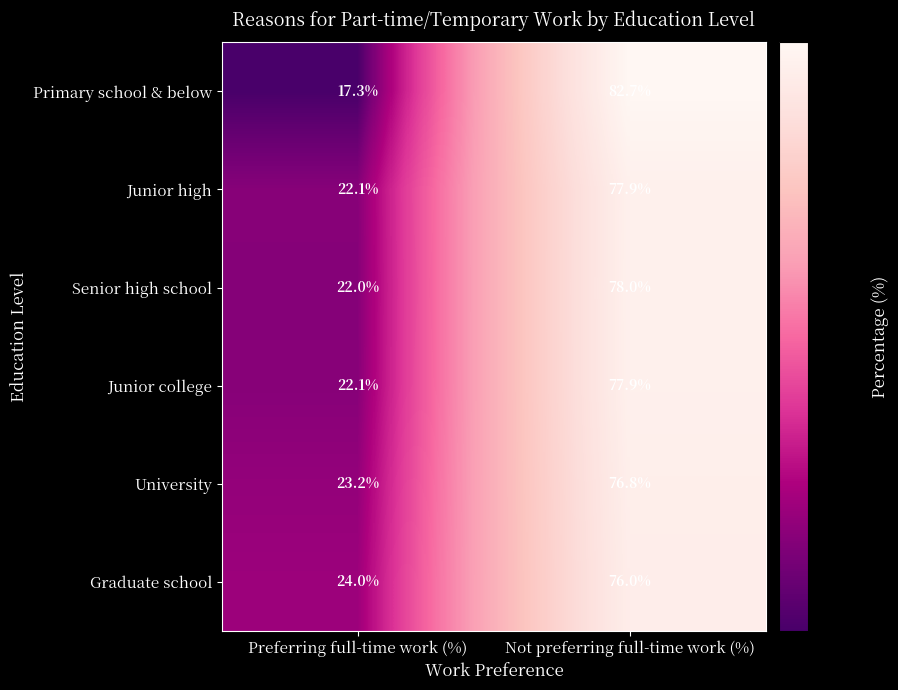

Which series changed the most between Preferring full-time work (%) and Not preferring full-time work (%)?

Primary school & below